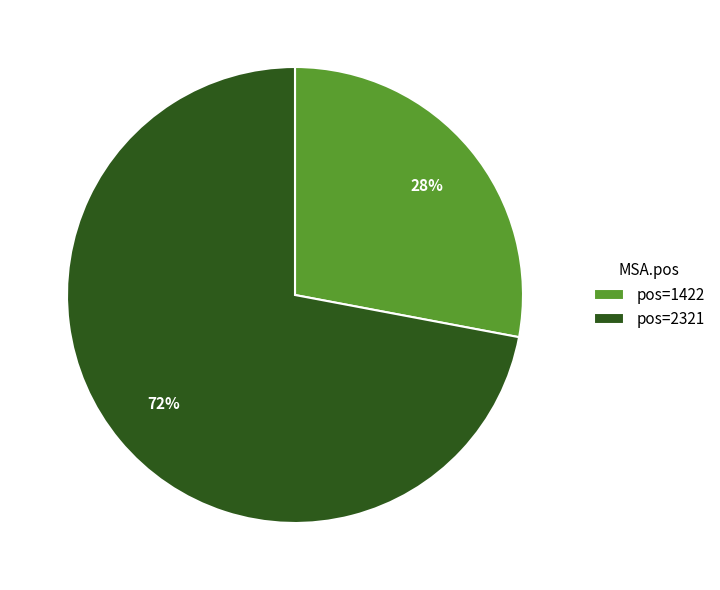

Approximately how many times larger is the value at pos=2321 compared to pos=1422?

2.6